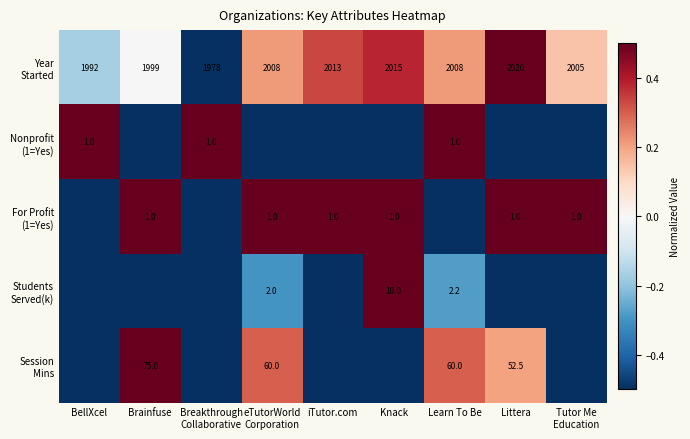

The Nonprofit (1=Yes) series shows -0.5 at Brainfuse. True or false?

True